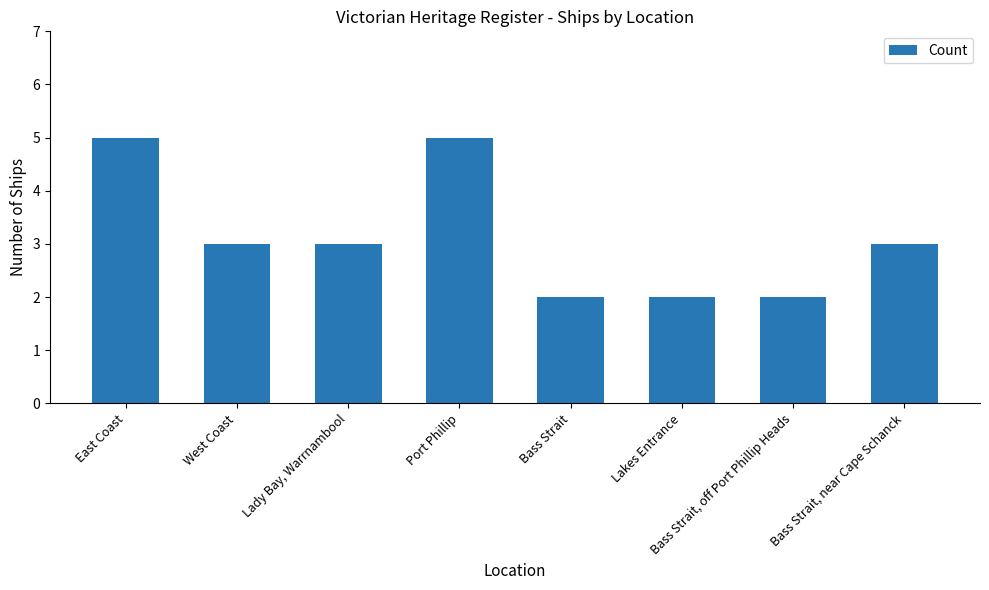

What is the value of the 1st bar from the left?

5